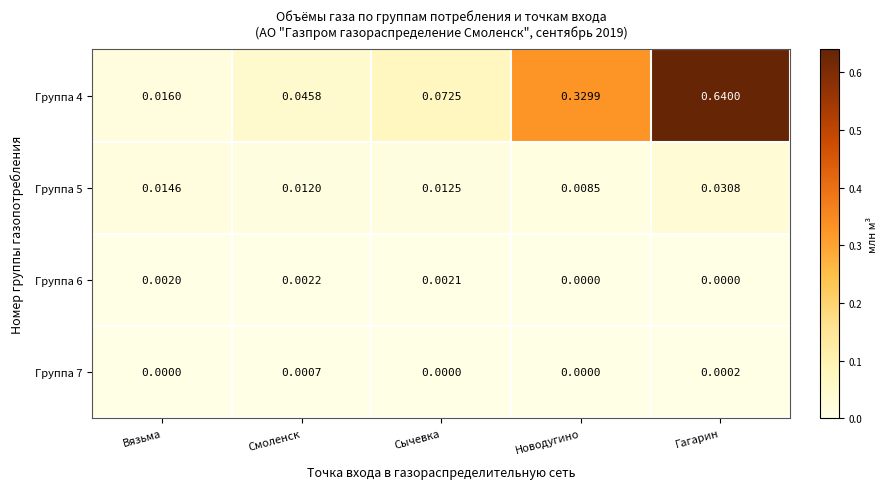

Which series has the widest spread of values?

Группа 4